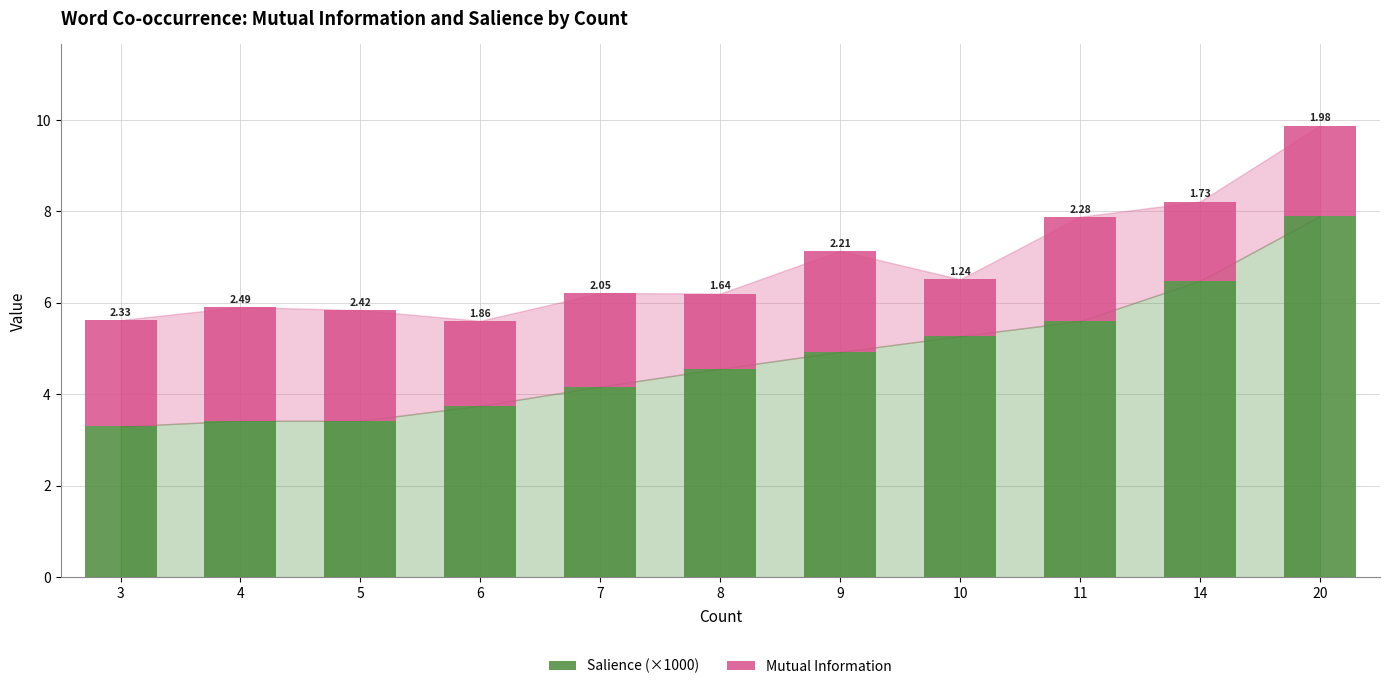

What is the total value across all series at 14?

8.2